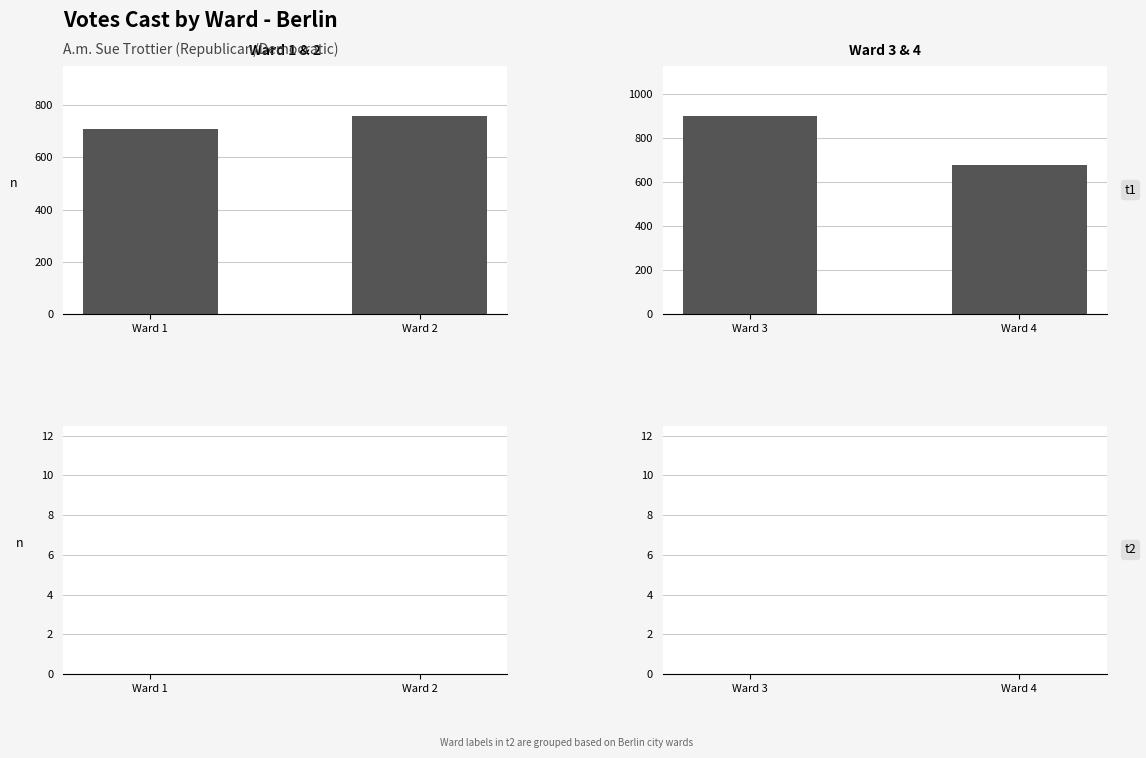

At which label does Write-Ins reach its minimum?

Ward 3